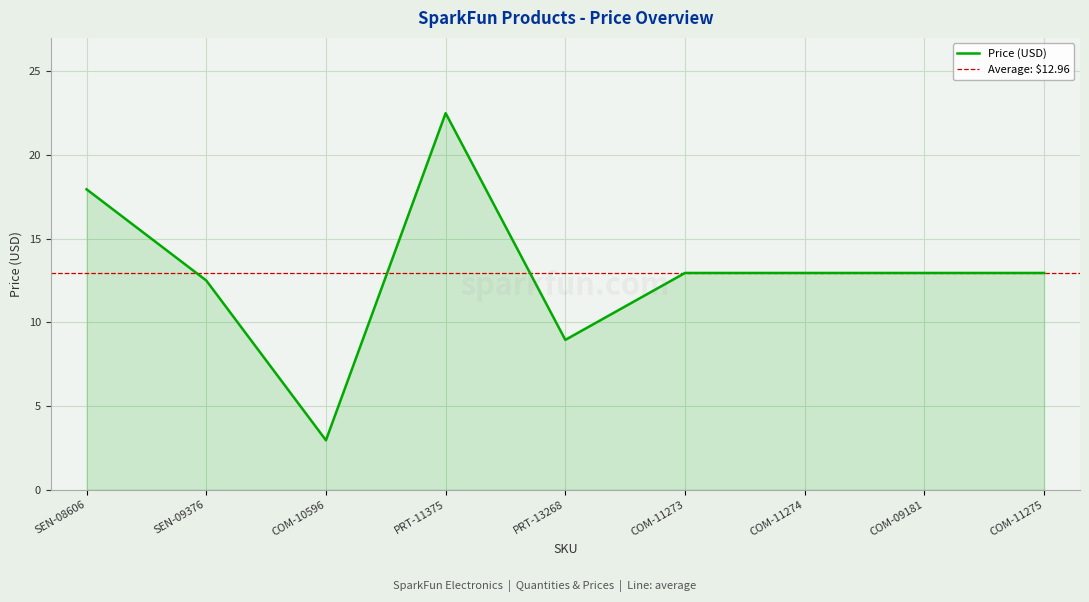

Rank the categories by value from lowest to highest.

COM-10596, PRT-13268, SEN-09376, COM-11273, COM-11274, COM-09181, COM-11275, SEN-08606, PRT-11375